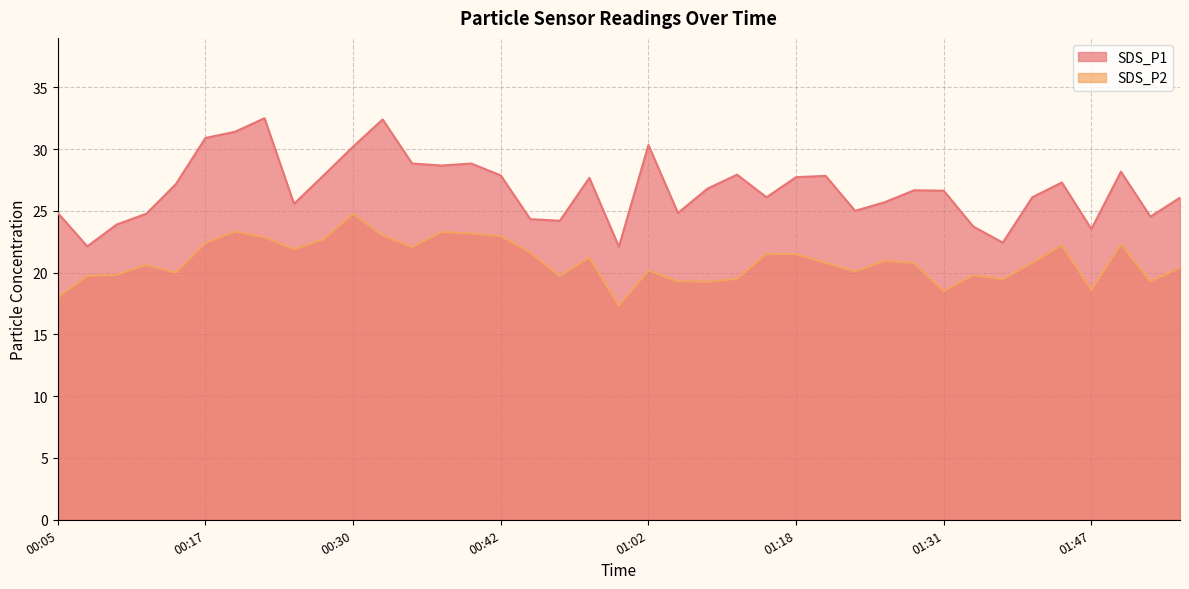

What is the value of the SDS_P1 point at the 2nd from the left?

22.1